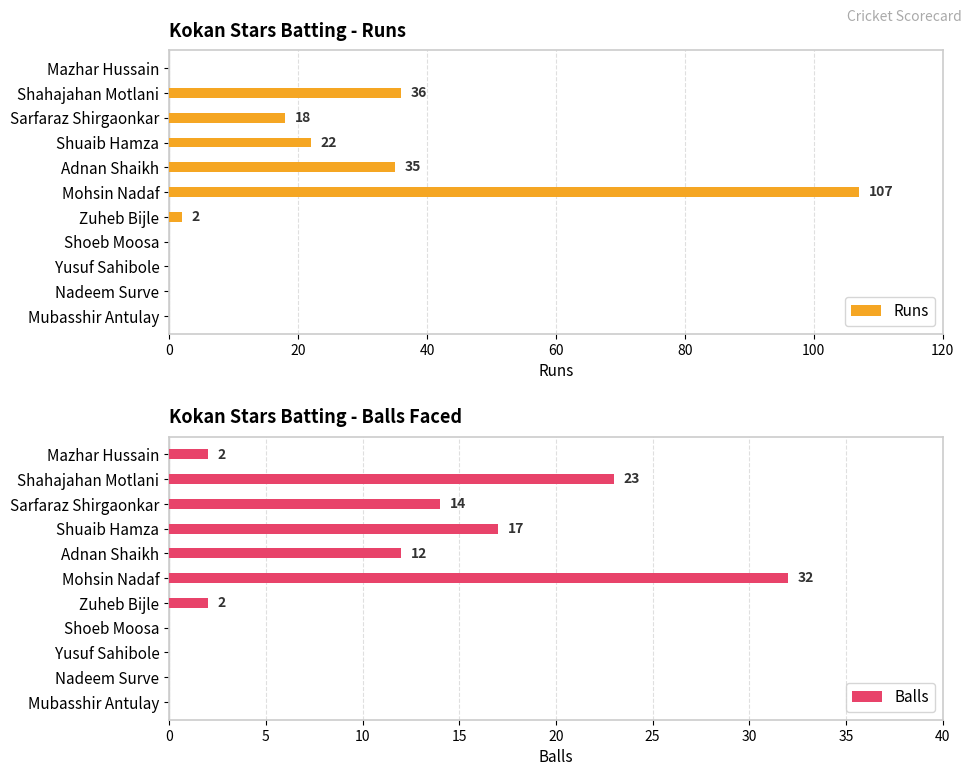

Which category has the highest value in the Runs series?

Mohsin Nadaf